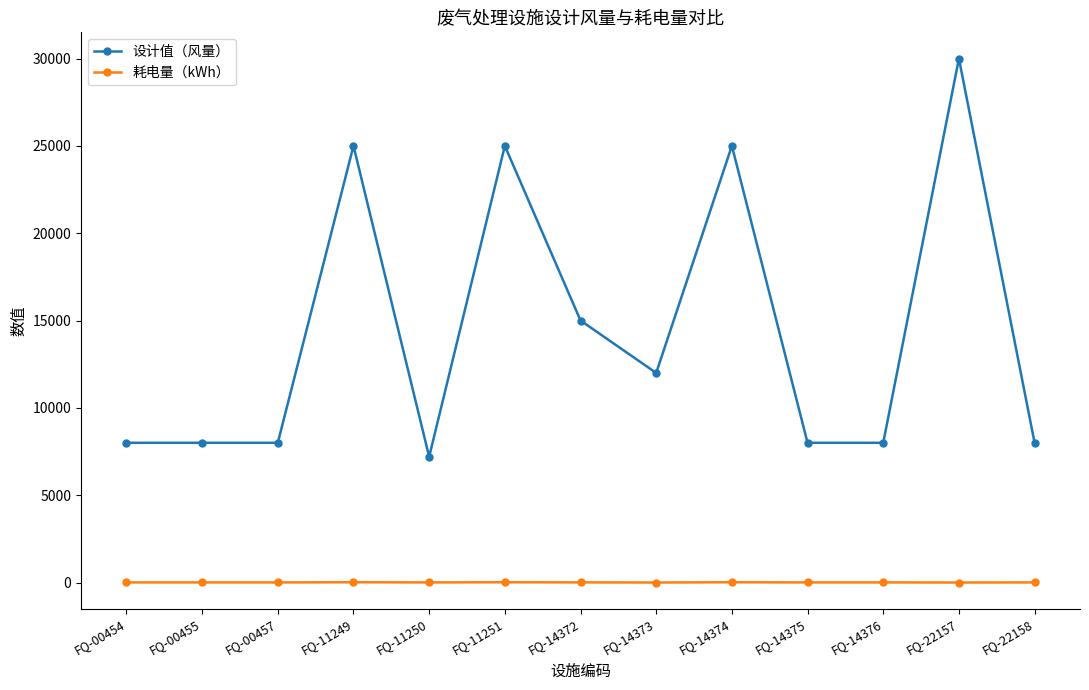

How many values in the 耗电量（kWh） series are below 5?

2